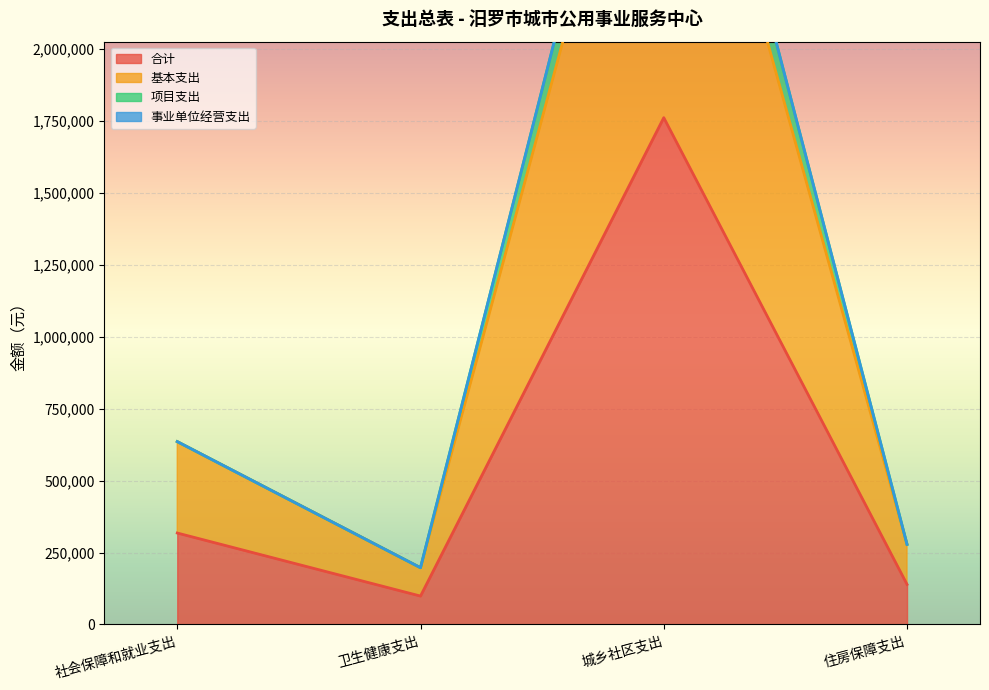

What position from the right is 城乡社区支出?

2